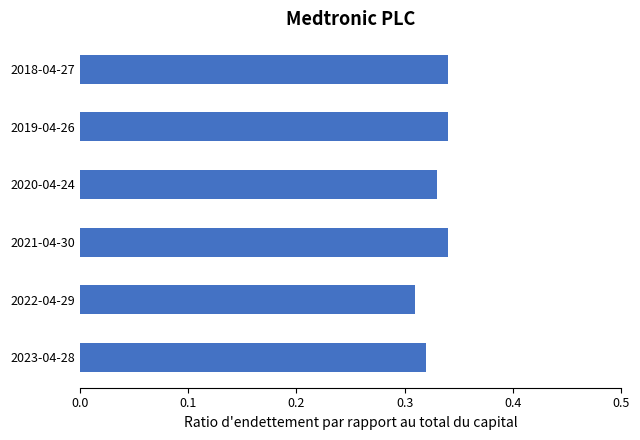

What is the sum of the values at 2020-04-24 and 2023-04-28?

0.7